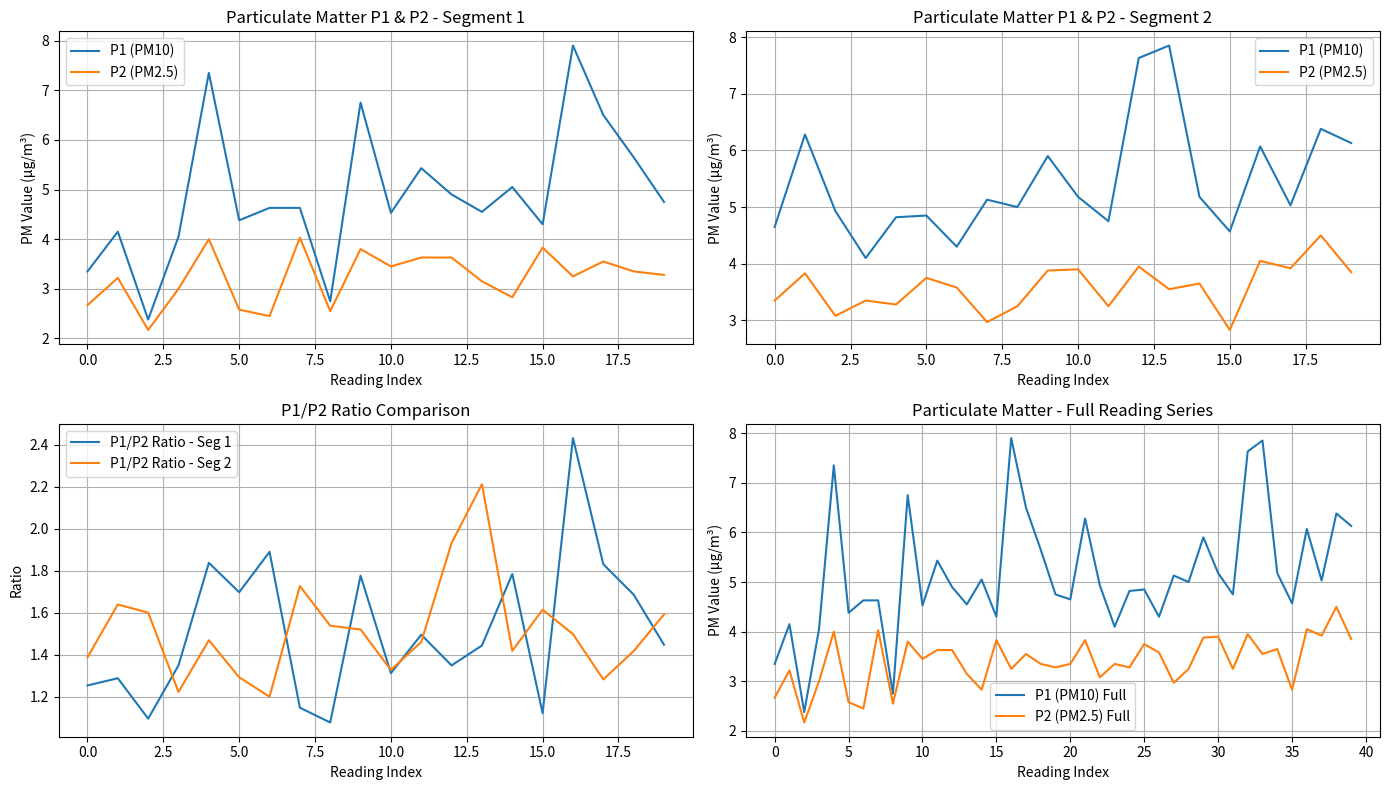

What is the maximum value for P1/P2 Ratio - Seg 2?

2.2